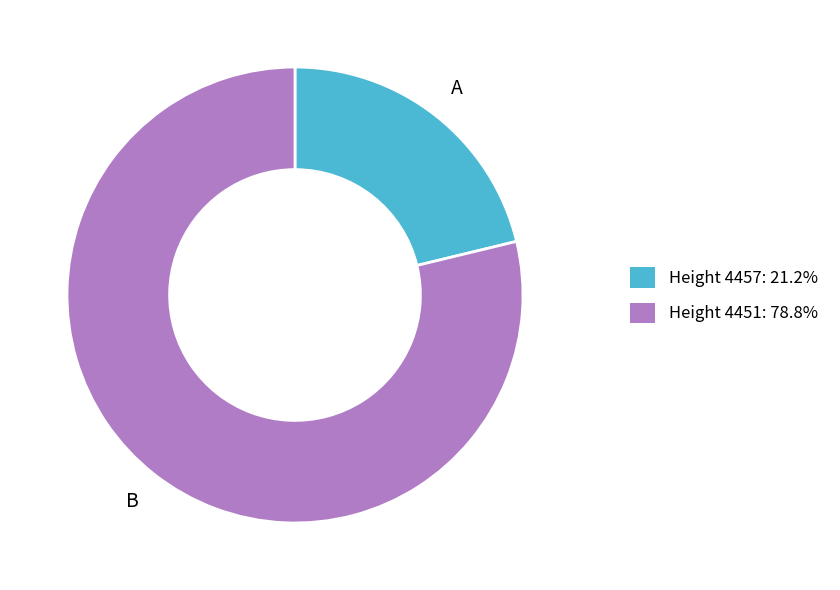

Is there a majority slice in this chart?

Yes